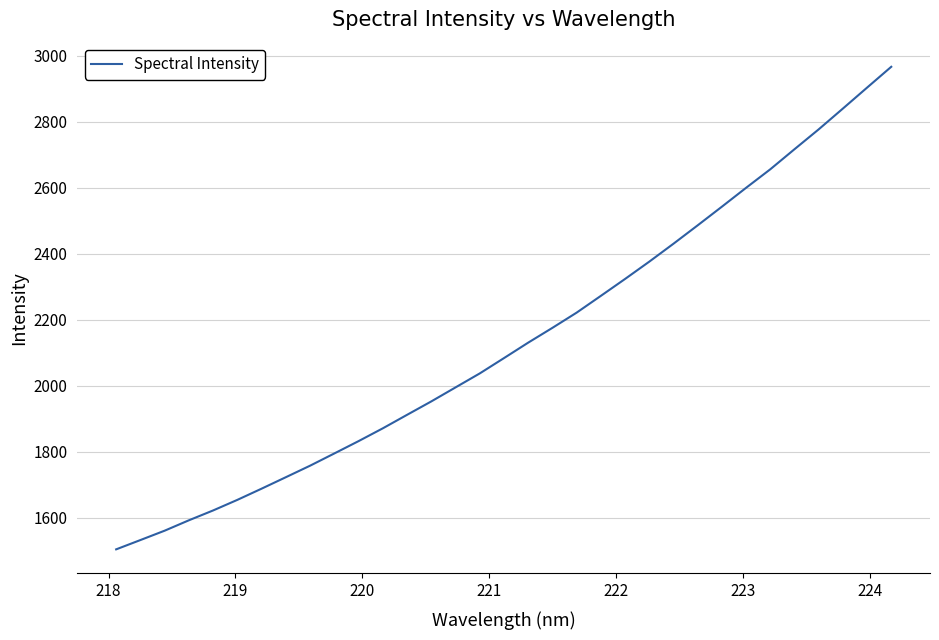

What is the difference between the maximum and minimum values?

1462.6